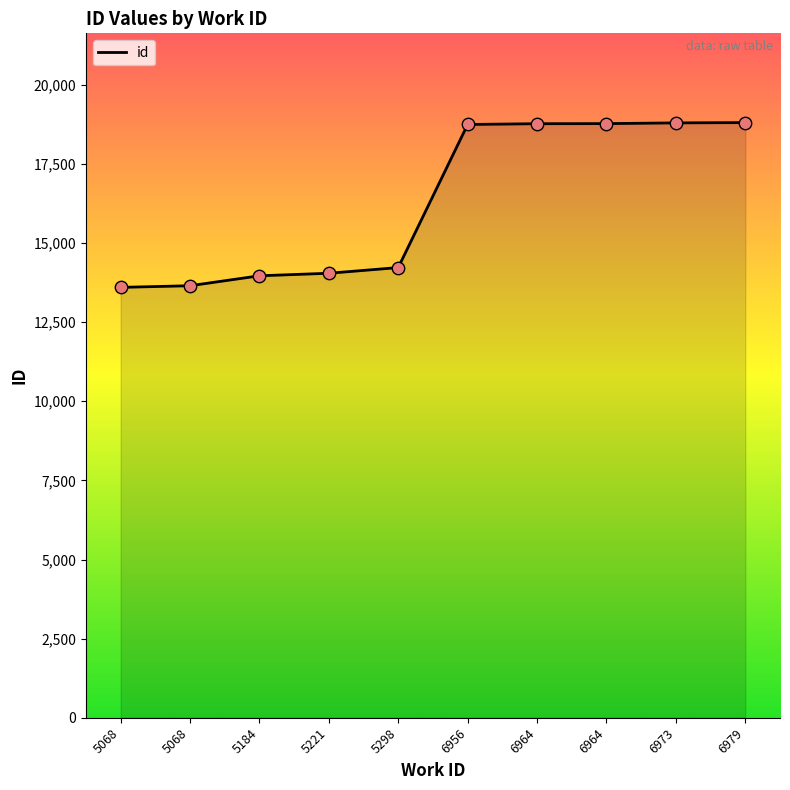

What is the change in value from 5068 to 6979?

+5207